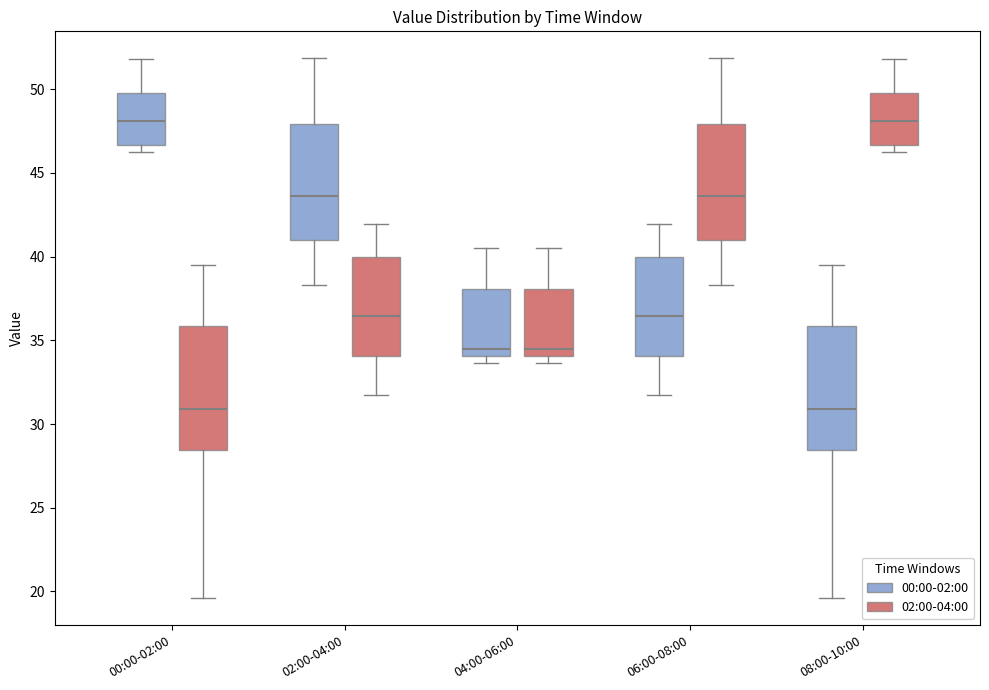

Reading left to right, transcribe this box plot: for each box, give where its median line is, the range the box spans, and where its two whiskers end, as read against the y-axis. The values are not printed on the chart, so give them approximately, as read against the axis.

00:00-02:00 (00:00-02:00): median 48.0, box 46.5 to 50.0, whiskers 46.5 (just below the box's lower edge) to 52.0
00:00-02:00 (02:00-04:00): median 31.0, box 28.5 to 36.0, whiskers 19.5 to 39.5
02:00-04:00 (00:00-02:00): median 43.5, box 41.0 to 48.0, whiskers 38.5 to 52.0
02:00-04:00 (02:00-04:00): median 36.5, box 34.0 to 40.0, whiskers 31.5 to 42.0
04:00-06:00 (00:00-02:00): median 34.5, box 34.0 to 38.0, whiskers 33.5 to 40.5
04:00-06:00 (02:00-04:00): median 34.5, box 34.0 to 38.0, whiskers 33.5 to 40.5
06:00-08:00 (00:00-02:00): median 36.5, box 34.0 to 40.0, whiskers 31.5 to 42.0
06:00-08:00 (02:00-04:00): median 43.5, box 41.0 to 48.0, whiskers 38.5 to 52.0
08:00-10:00 (00:00-02:00): median 31.0, box 28.5 to 36.0, whiskers 19.5 to 39.5
08:00-10:00 (02:00-04:00): median 48.0, box 46.5 to 50.0, whiskers 46.5 (just below the box's lower edge) to 52.0